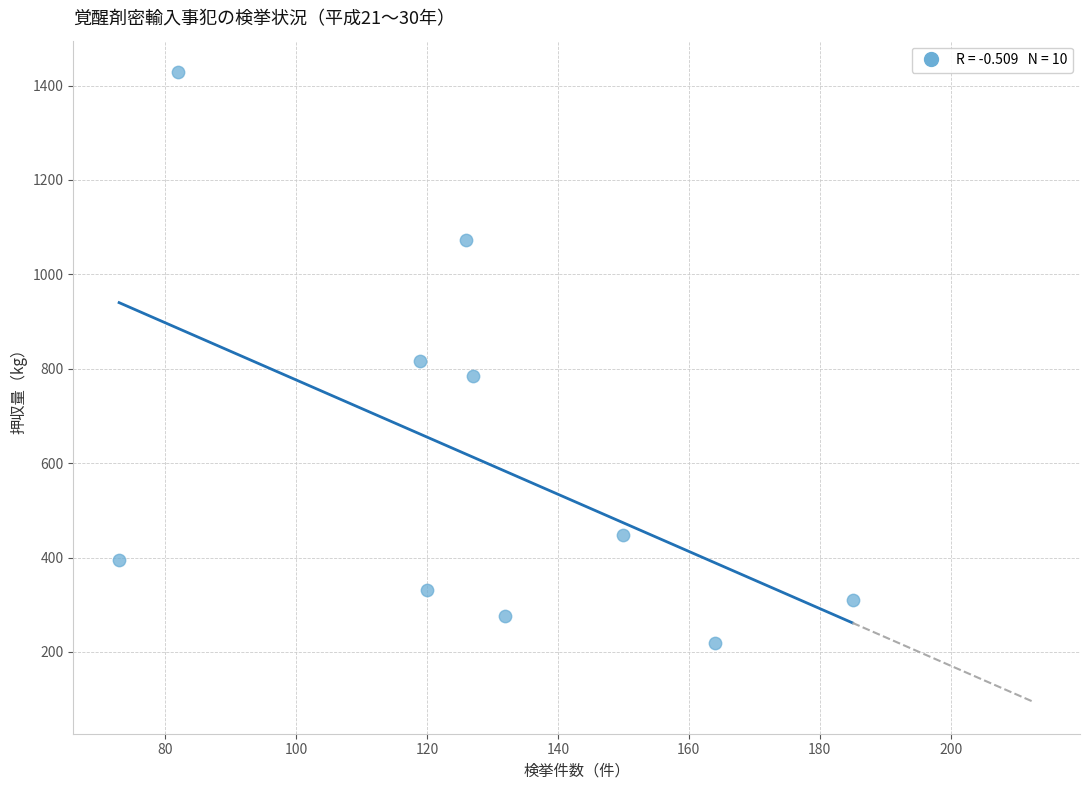

What is the range of Y values (max minus min)?

1210.5